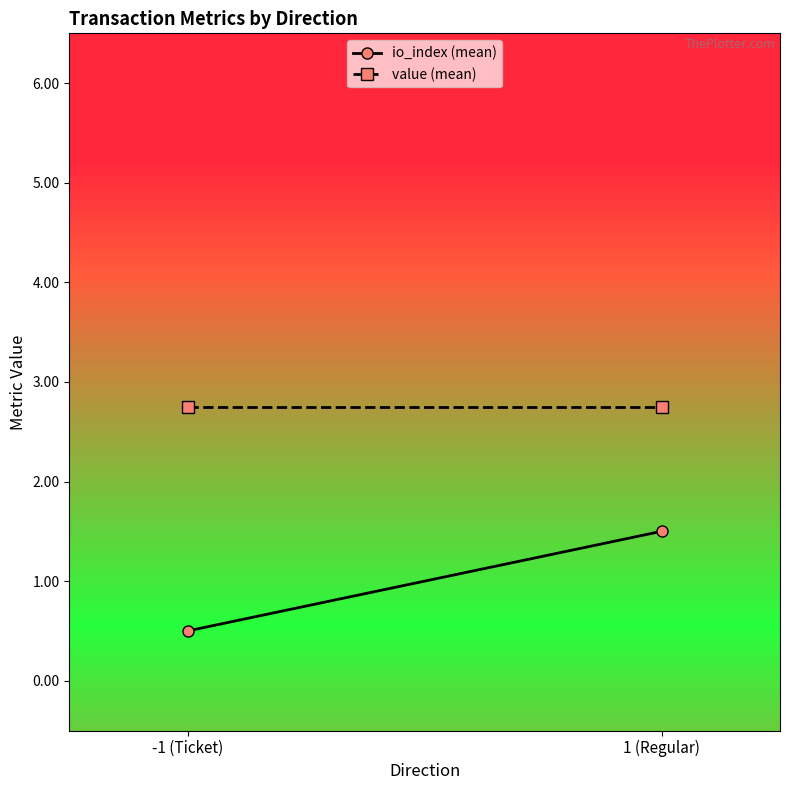

Reading left to right, transcribe all the data shown in this chart.

io_index (mean): -1 (Ticket)=0.5	1 (Regular)=1.5
value (mean): -1 (Ticket)=2.7	1 (Regular)=2.7